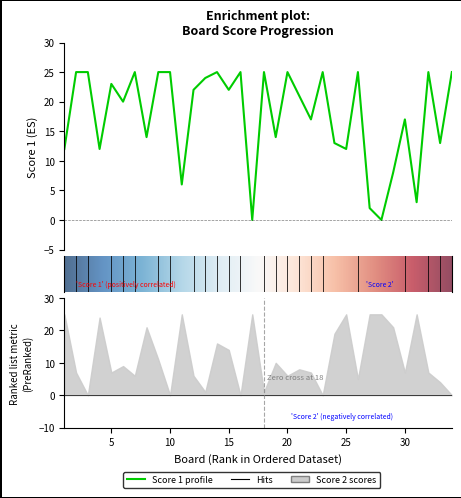

Count the number of values greater than 22.

15